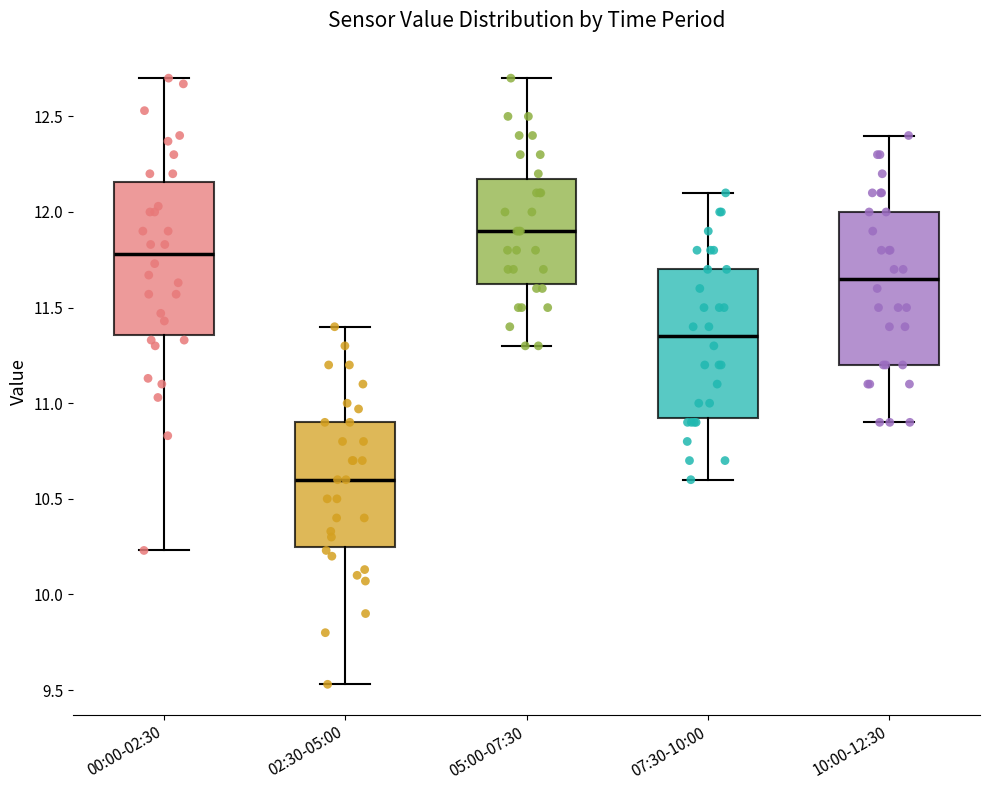

Which box's median line is the lowest?

02:30-05:00